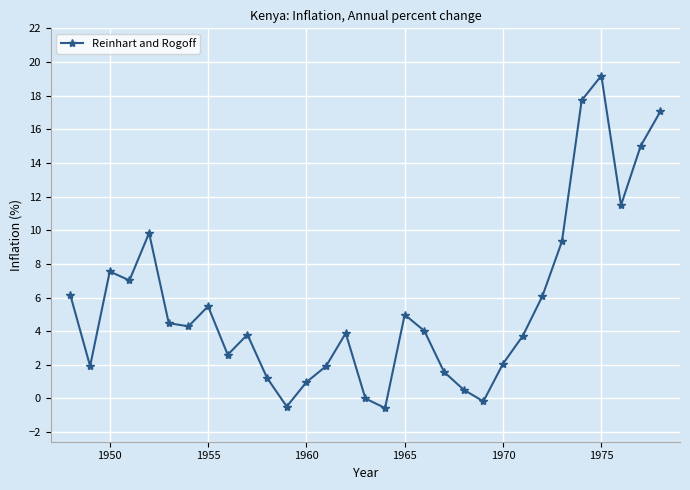

What is the maximum value shown in the chart?

19.2